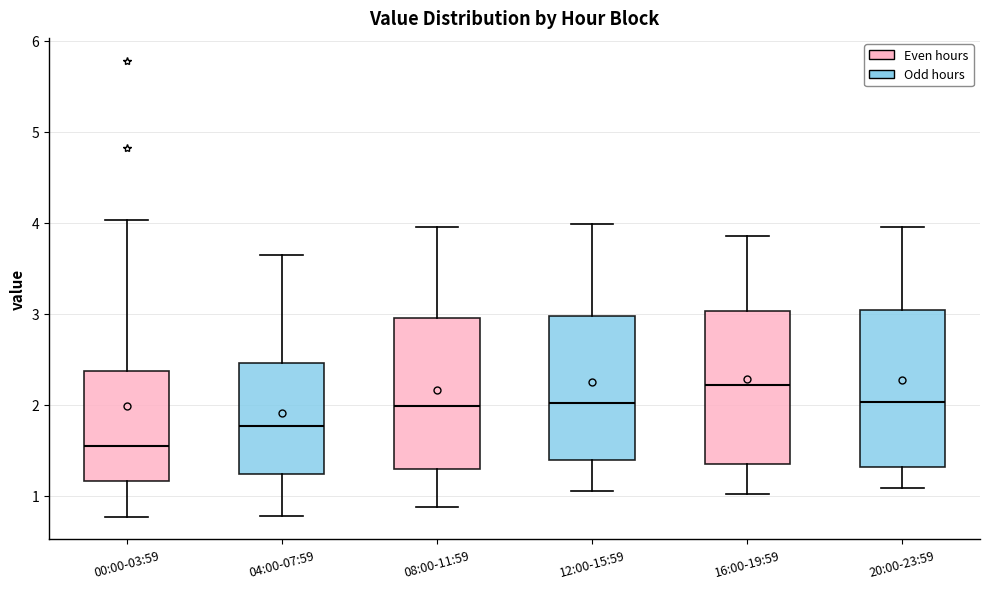

Where does the lower whisker of the box for 12:00-15:59 end on the y-axis? The values are not printed on the chart, so give them approximately, as read against the axis.

1.1